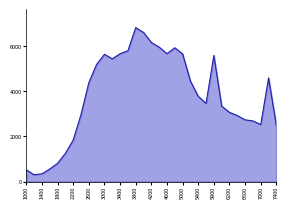

What is the smallest value displayed?

302